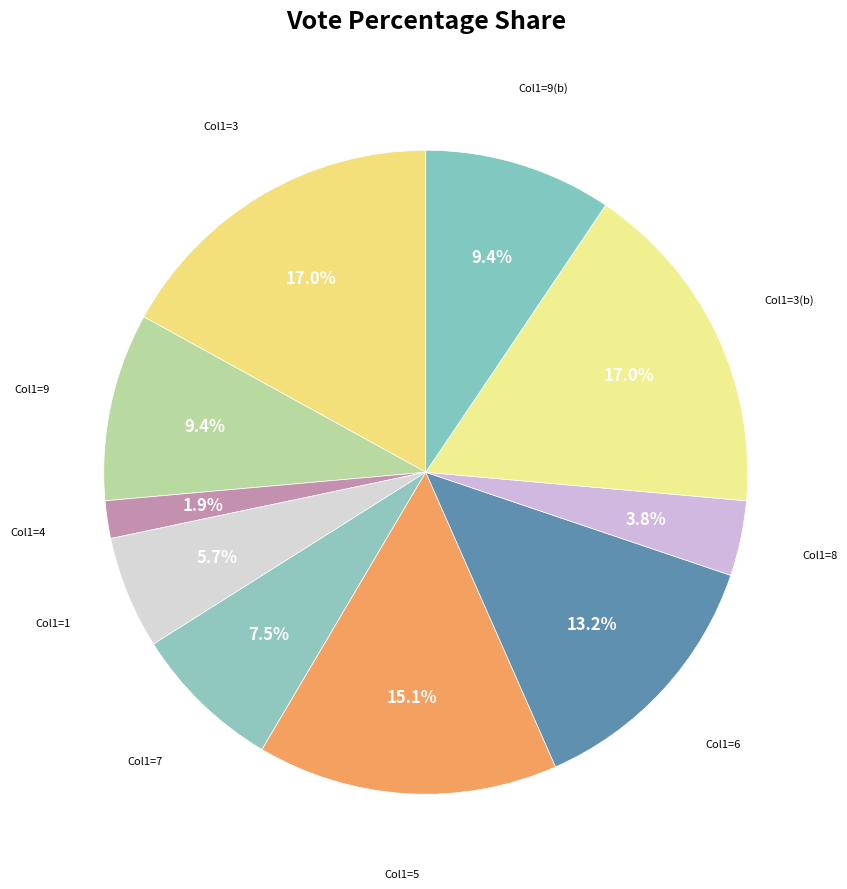

How many segments does this pie chart have?

10